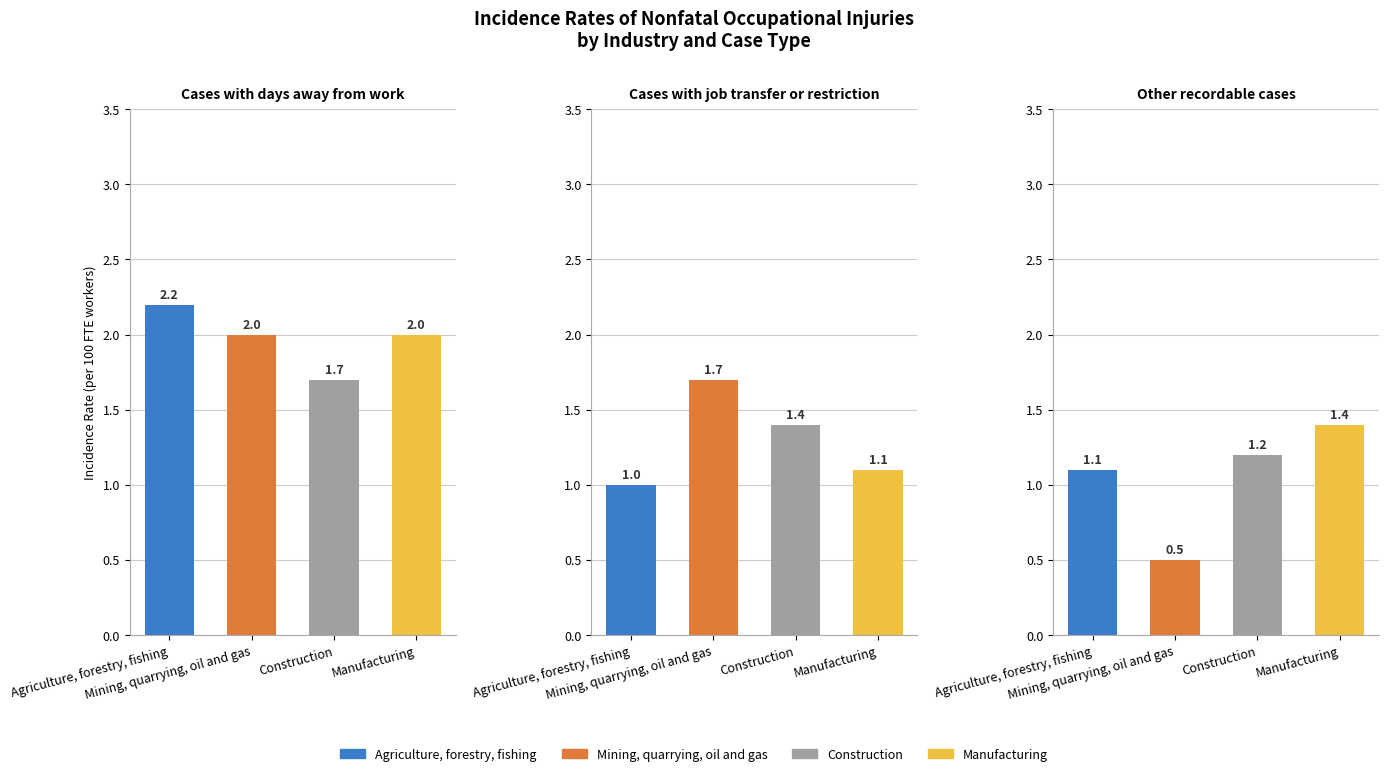

Count the Construction values in the range 1 to 2.

3